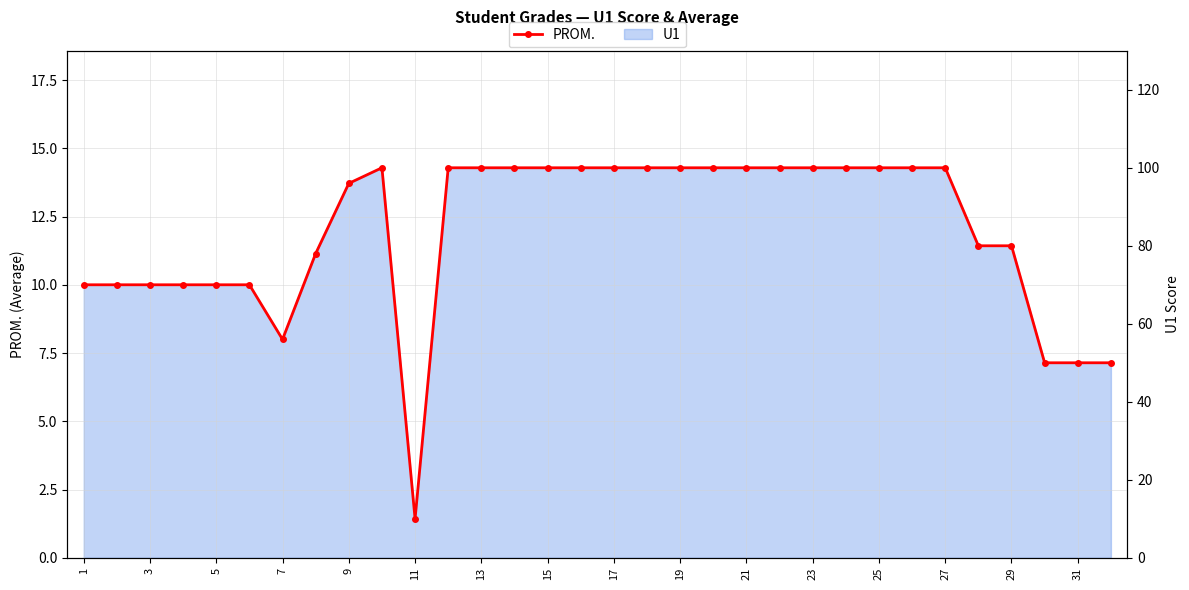

Which has a higher value, 17 or 31?

17